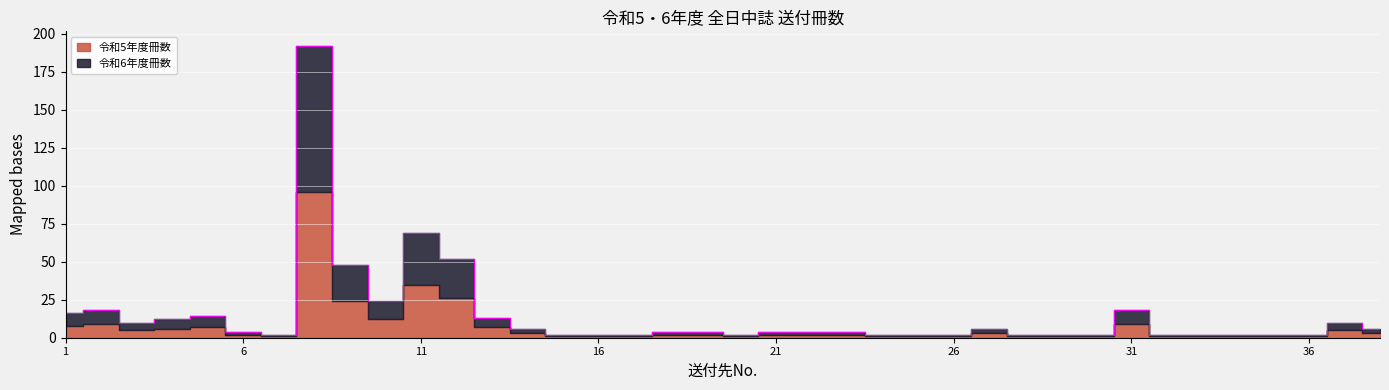

What is the sum of all values?

570